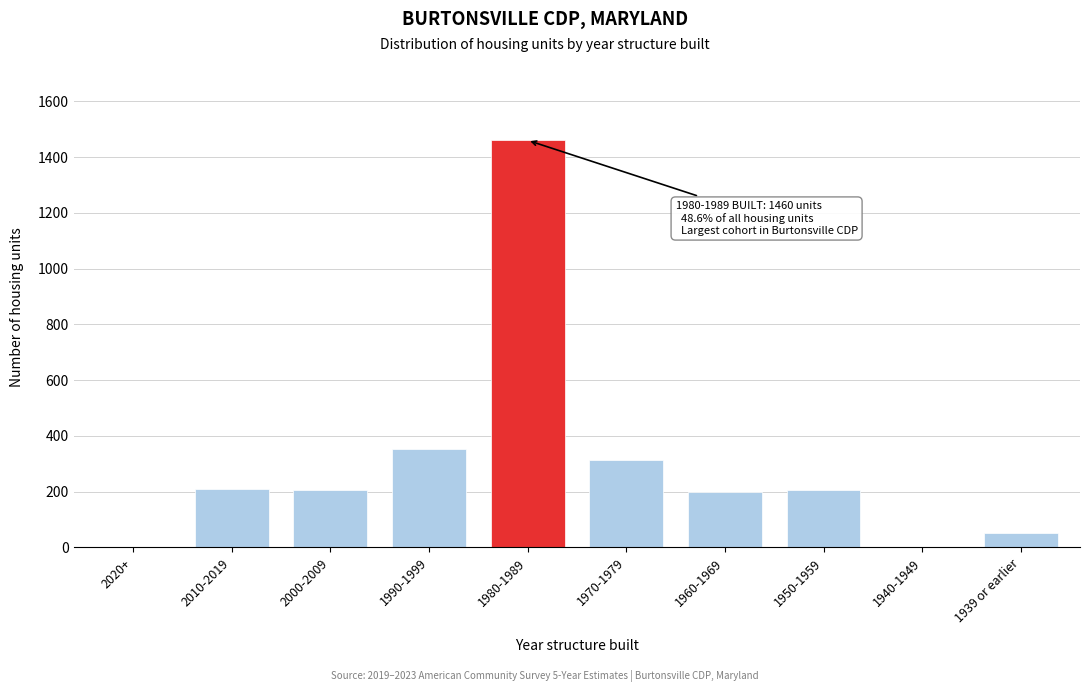

What is the greatest value displayed?

1460